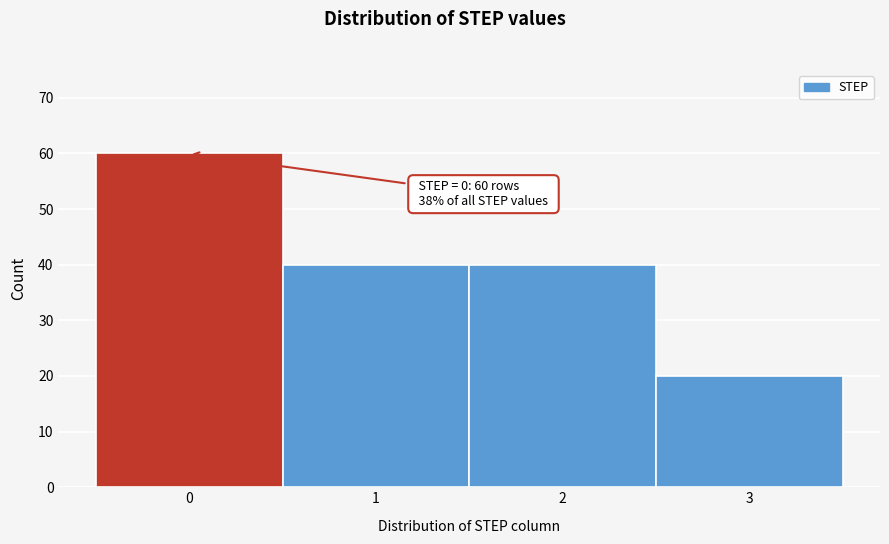

Which range on the x-axis has the tallest bar?

-0.5 to 0.5